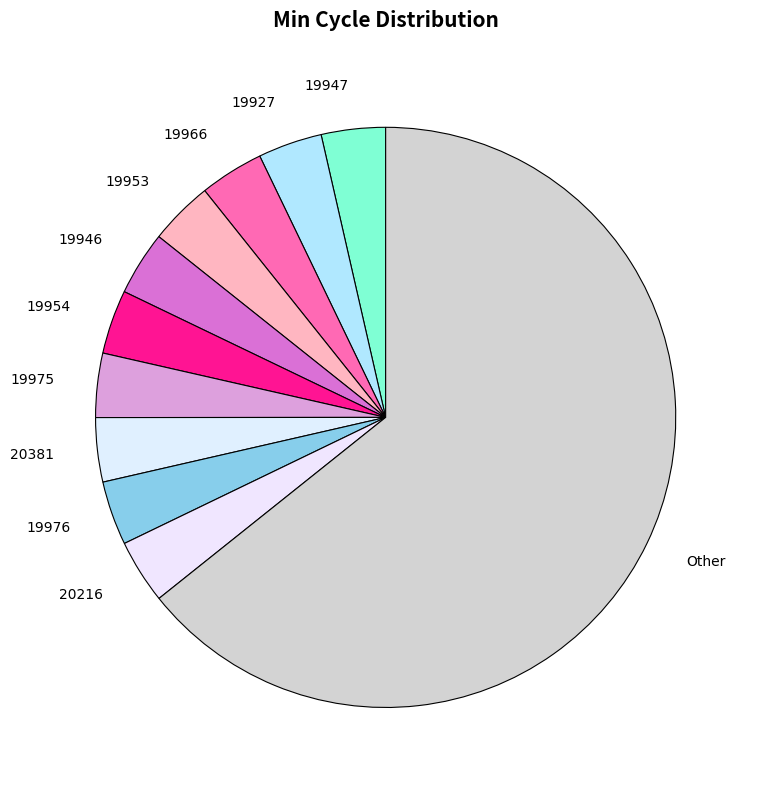

Does any single category account for the majority?

Yes